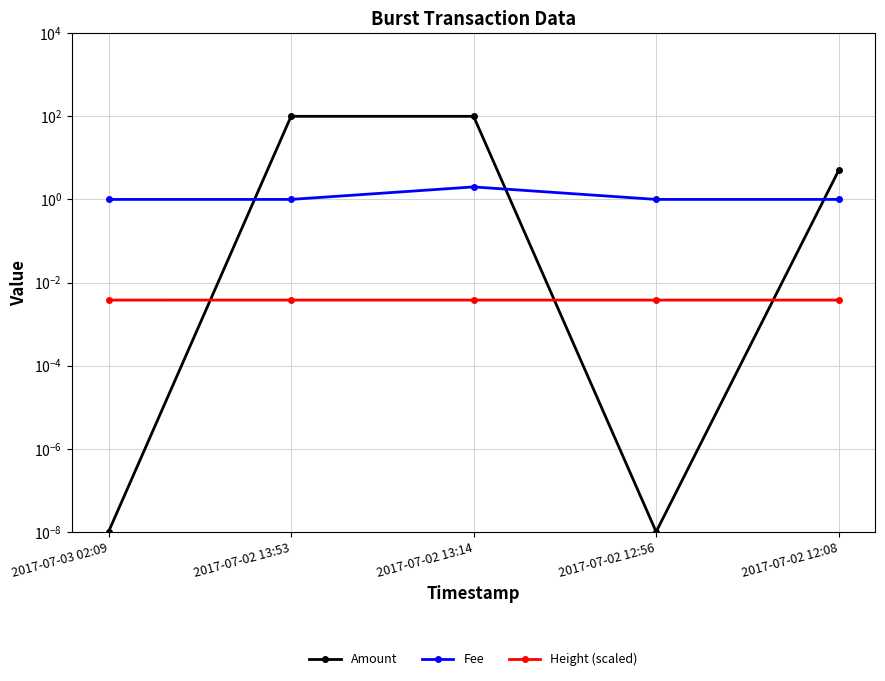

How many distinct data groups are displayed?

3